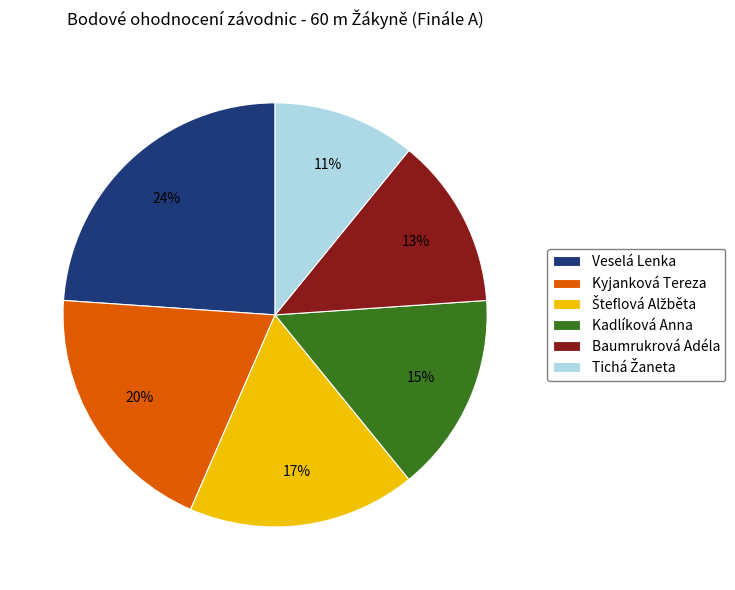

To the nearest percent, what is the average slice percentage?

17%